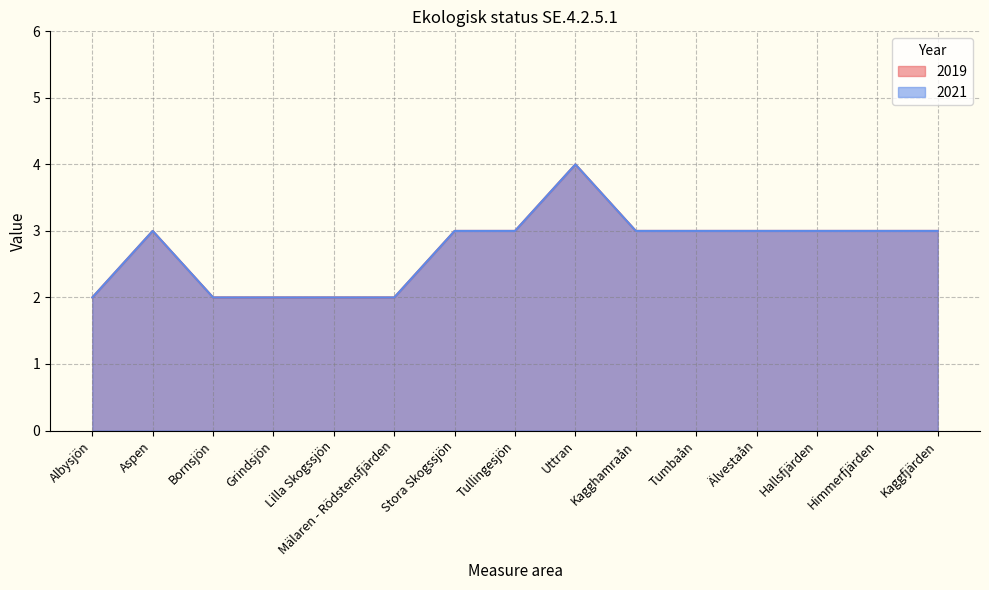

At which label is 2021 closest to 3?

Aspen